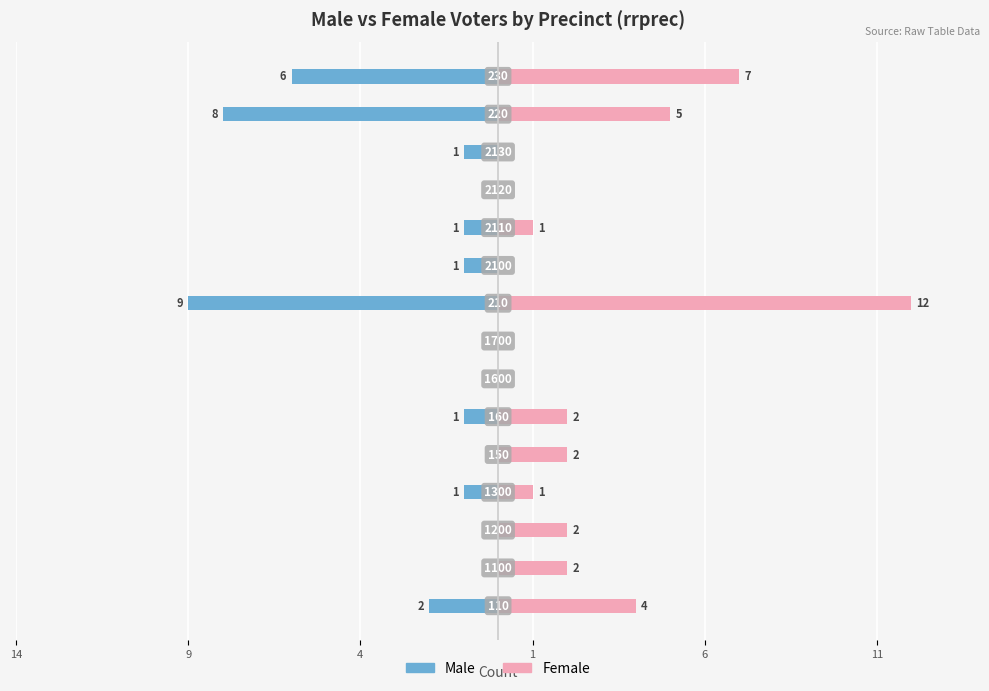

Does the chart contain stacked bars?

No